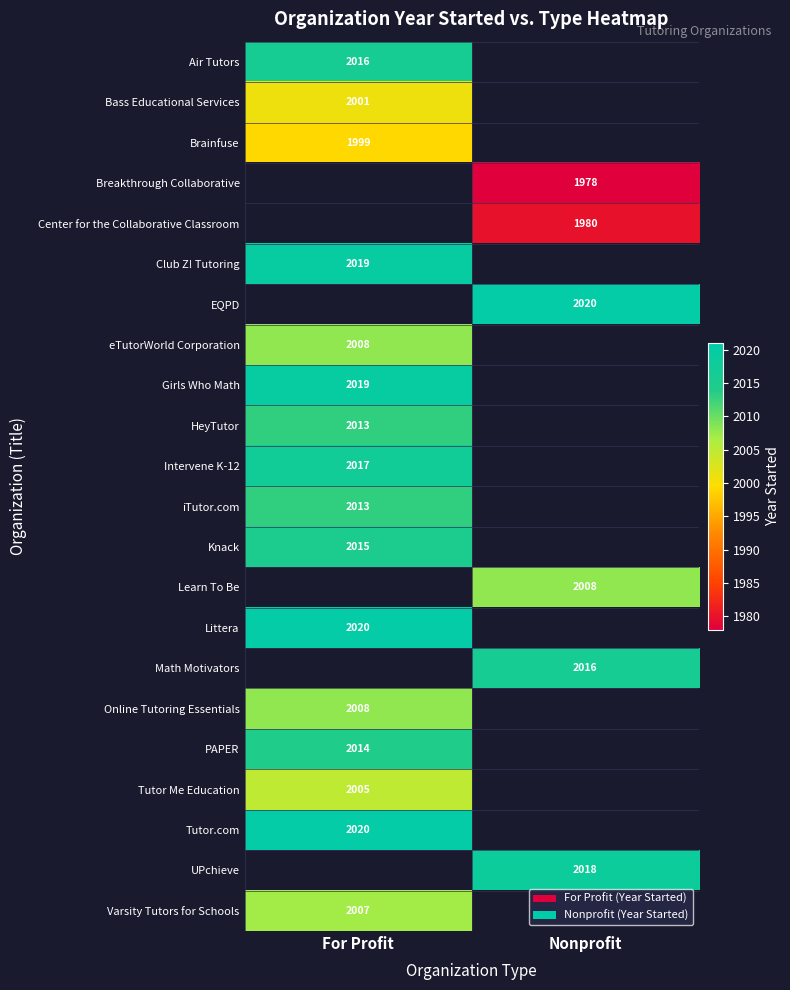

What is the greatest value displayed?

2020.0